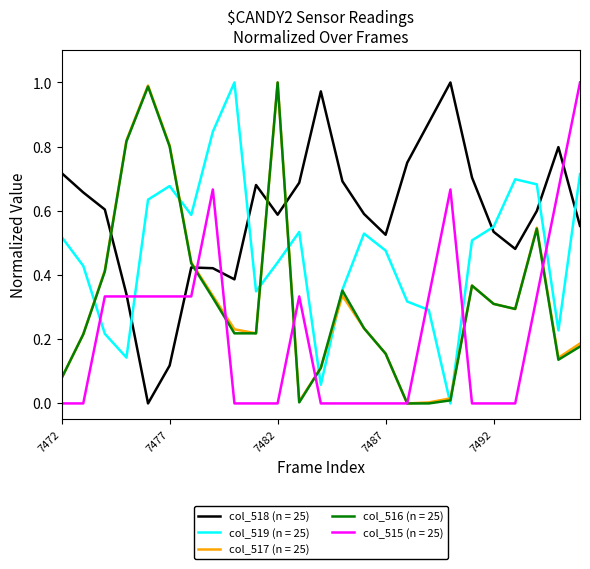

Which series ends up on top after the final intersection of col_519 (n = 25) and col_517 (n = 25)?

col_519 (n = 25)